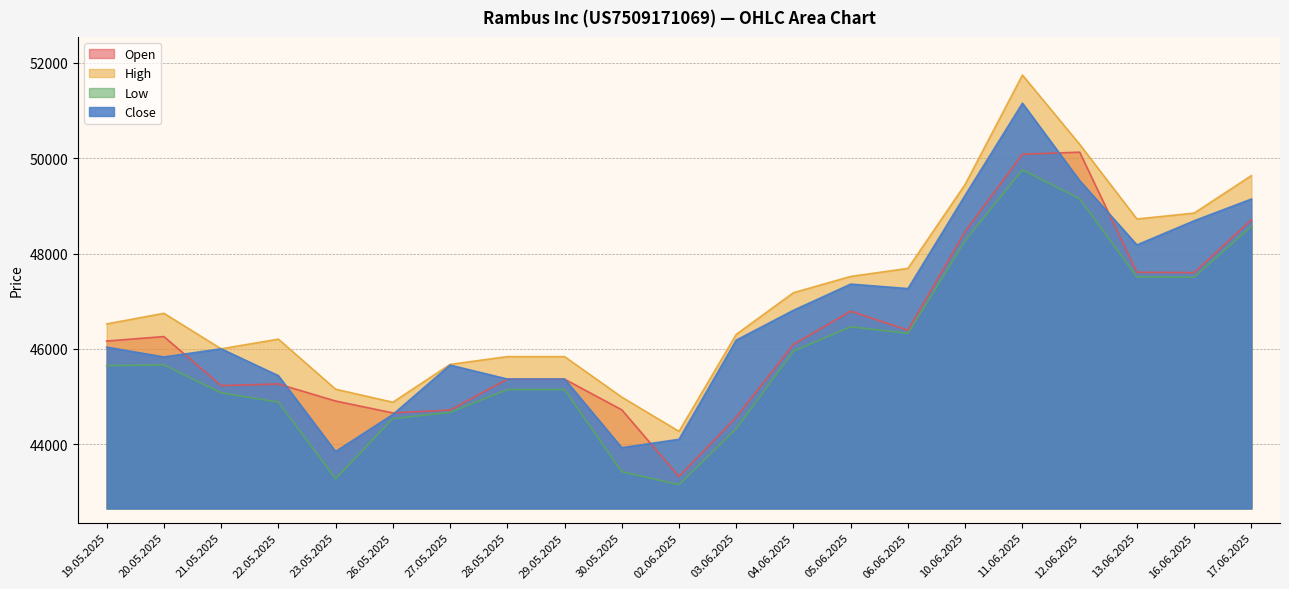

The High series shows 46746 at 20.05.2025. True or false?

True